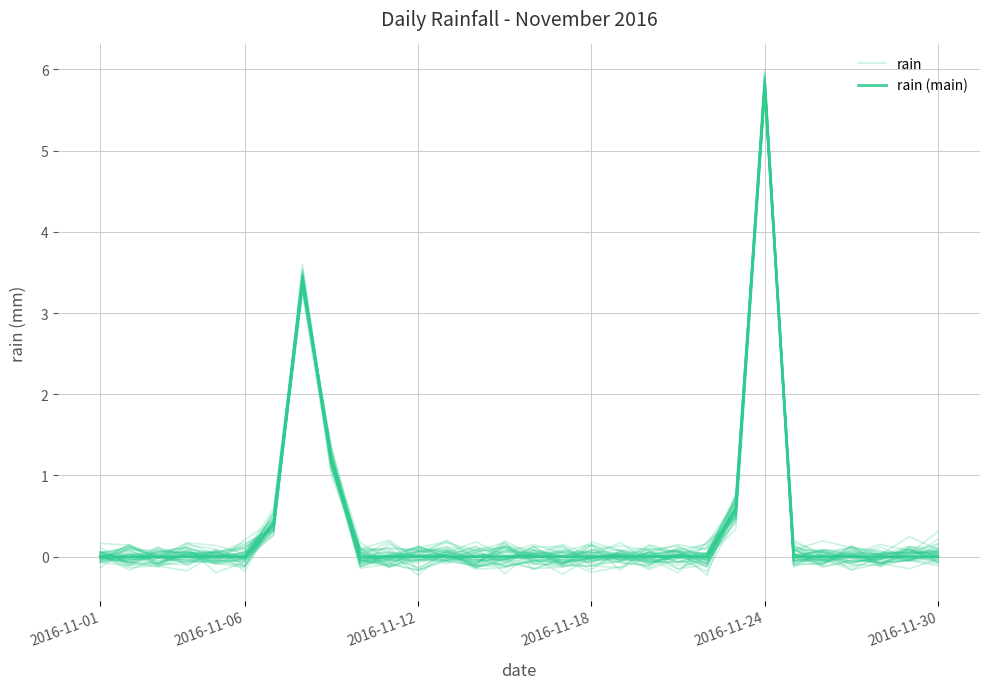

How many values in rain are below zero?

16